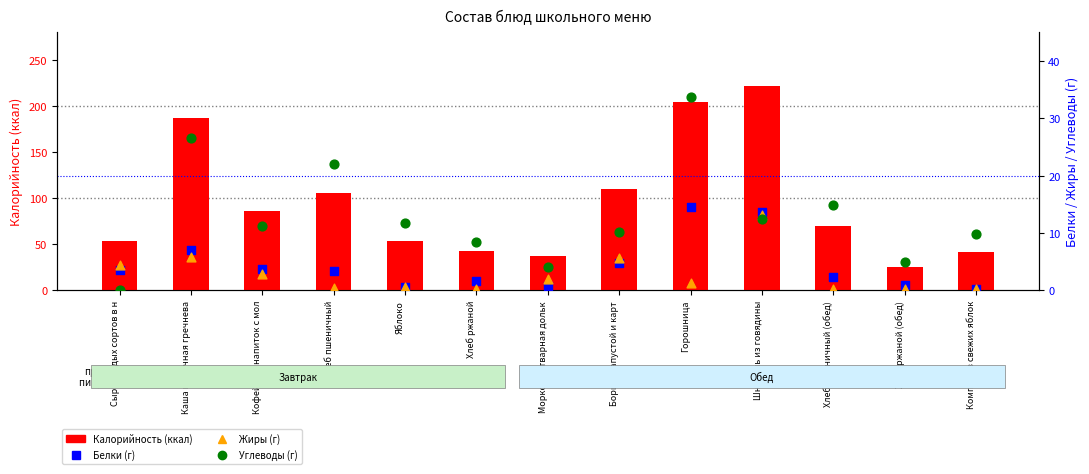

At which category is the sum across all series the highest?

Шницель из говядины